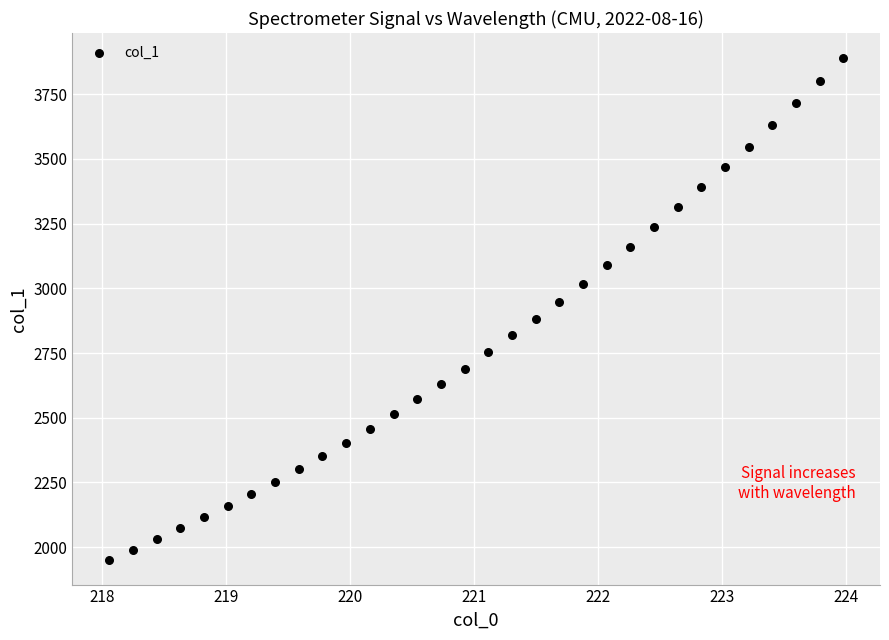

What is the range of Y values (max minus min)?

1936.6